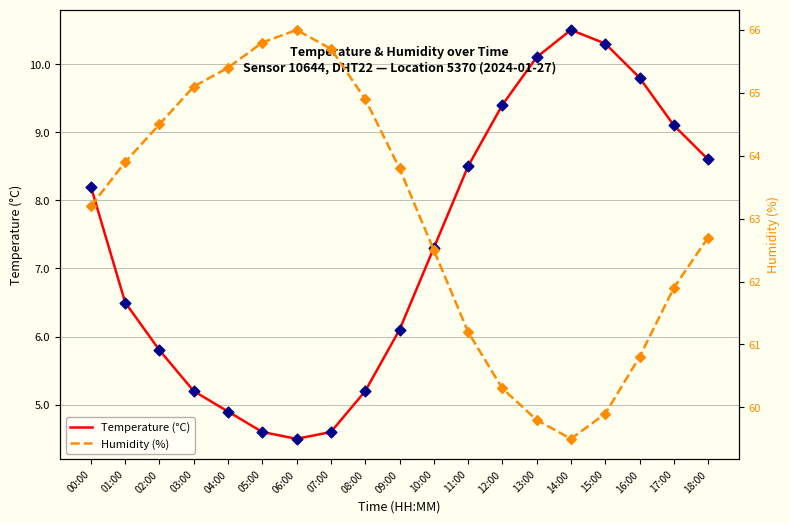

Which series has the largest total across all categories?

Humidity (%)